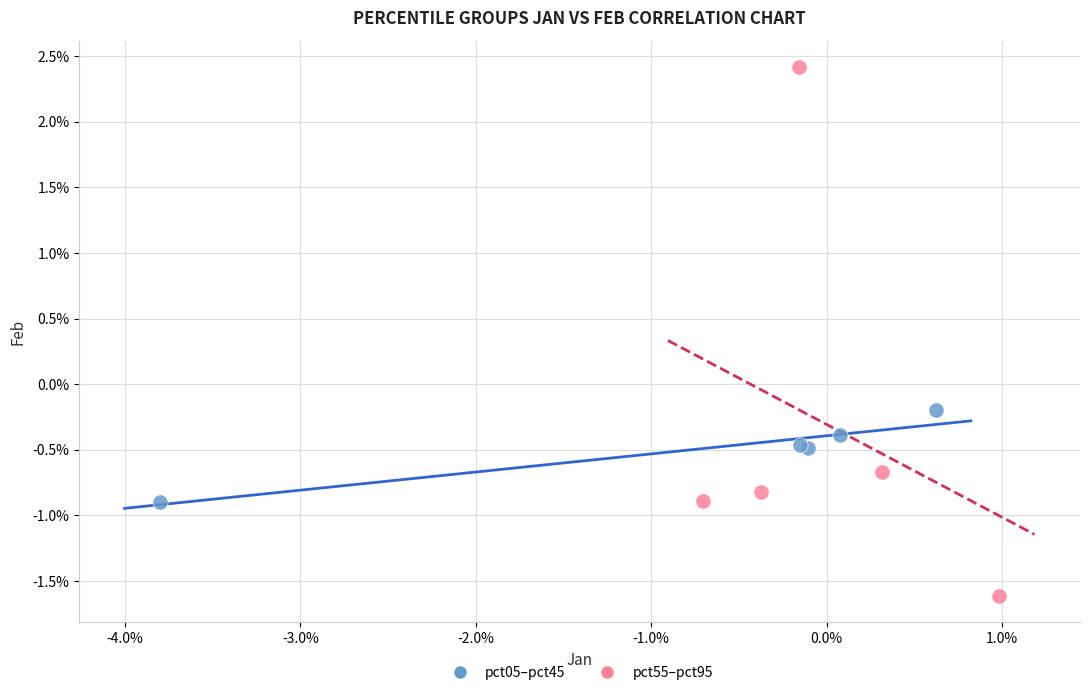

Which series contains the highest Y value?

pct55–pct95